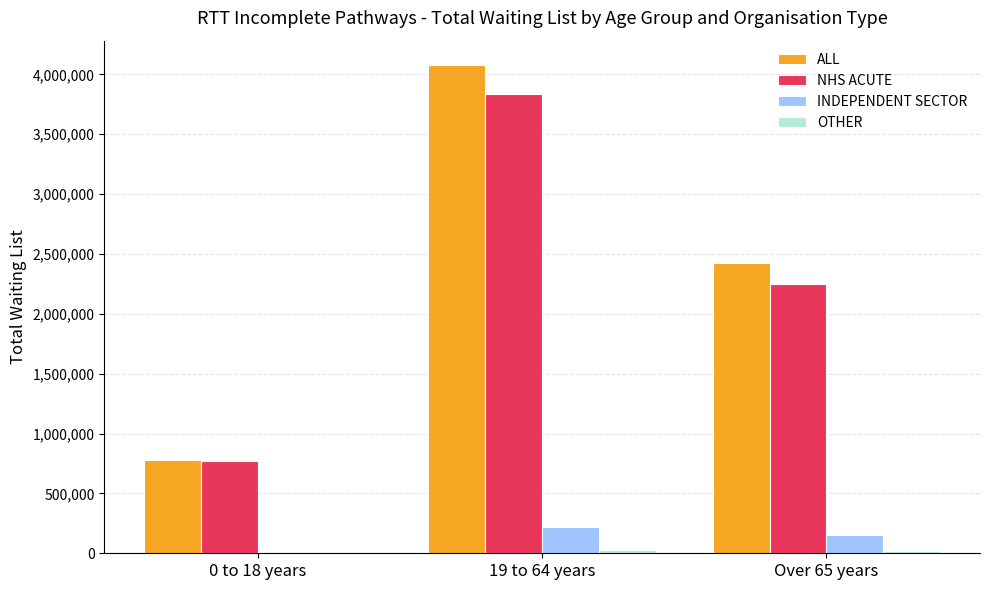

What is the sum of all INDEPENDENT SECTOR values?

375900